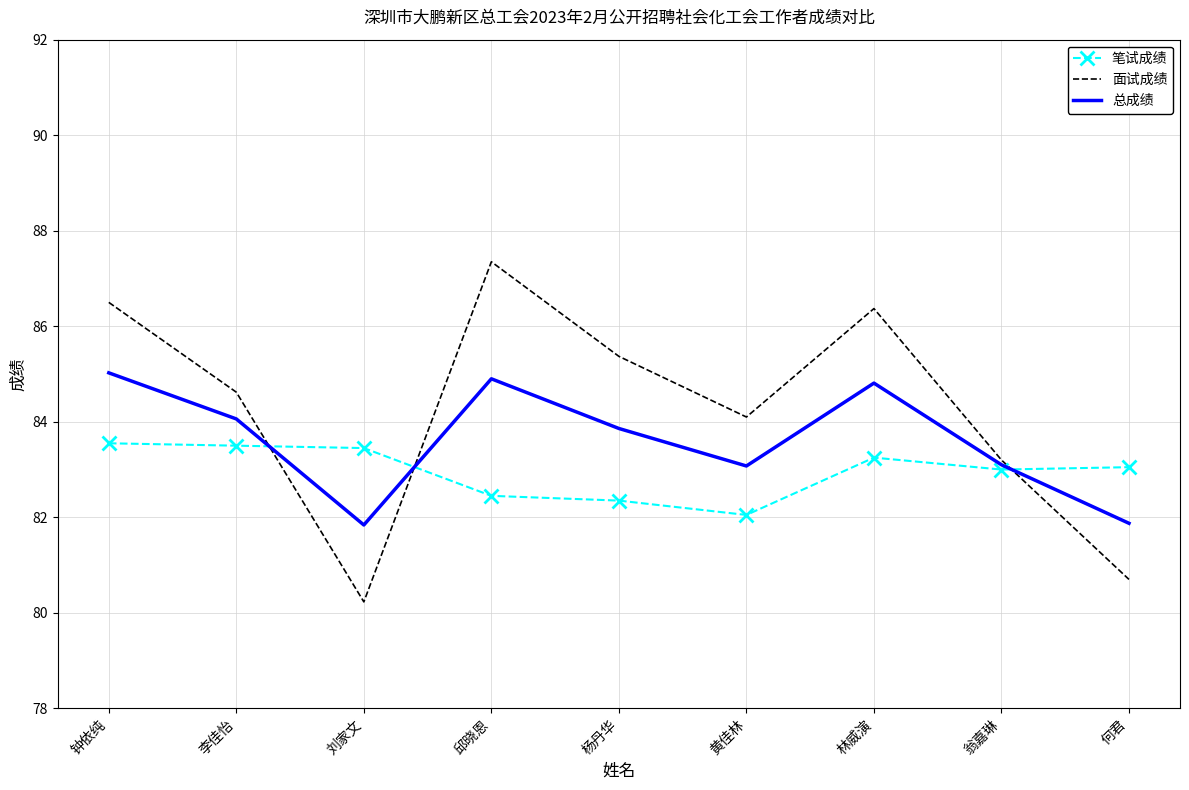

Count the number of categories in the chart.

9